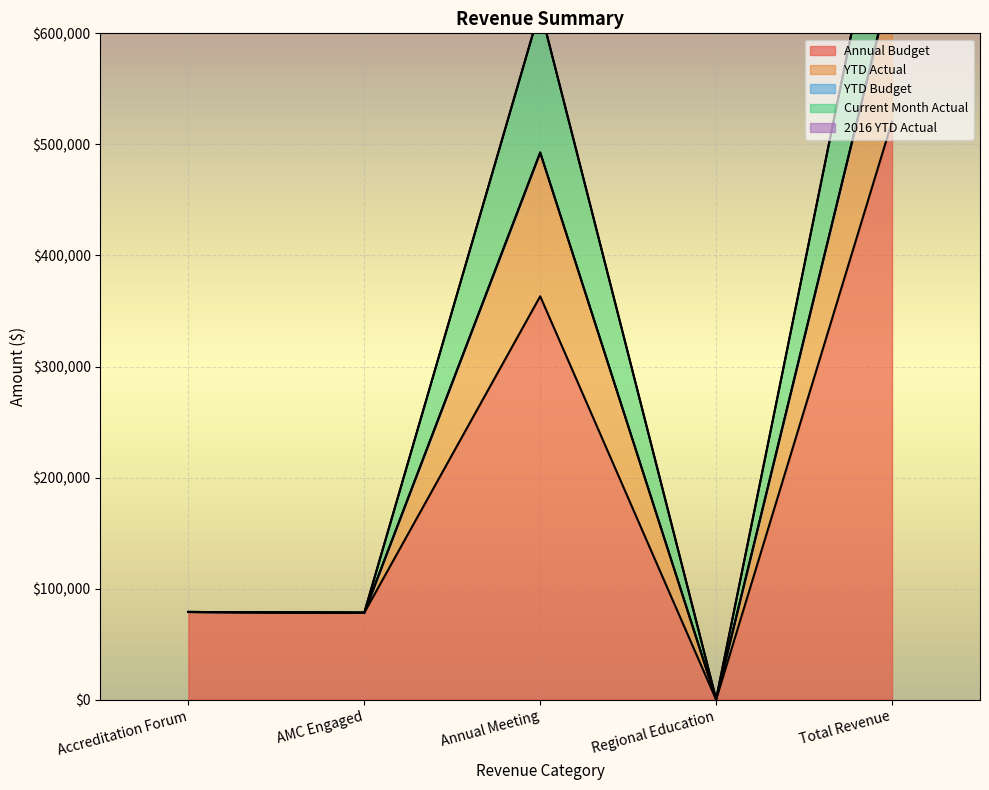

At AMC Engaged, list the series in order from largest to smallest.

Annual Budget, YTD Actual, Current Month Actual